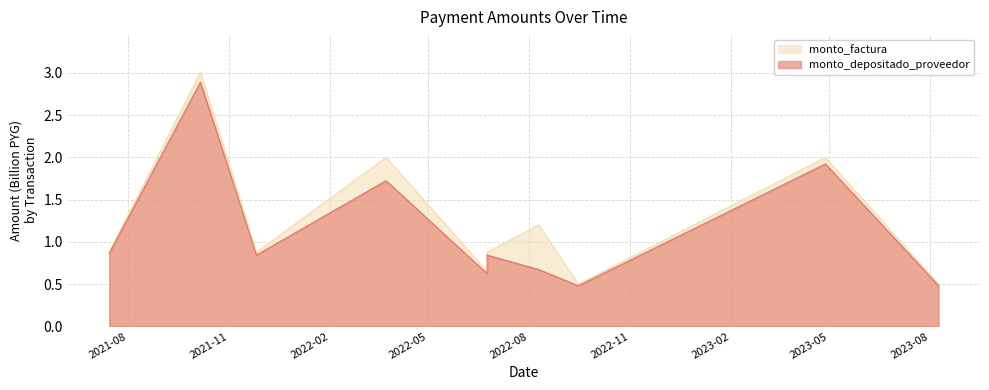

At which label is monto_depositado_proveedor closest to 1?

2021-07-15